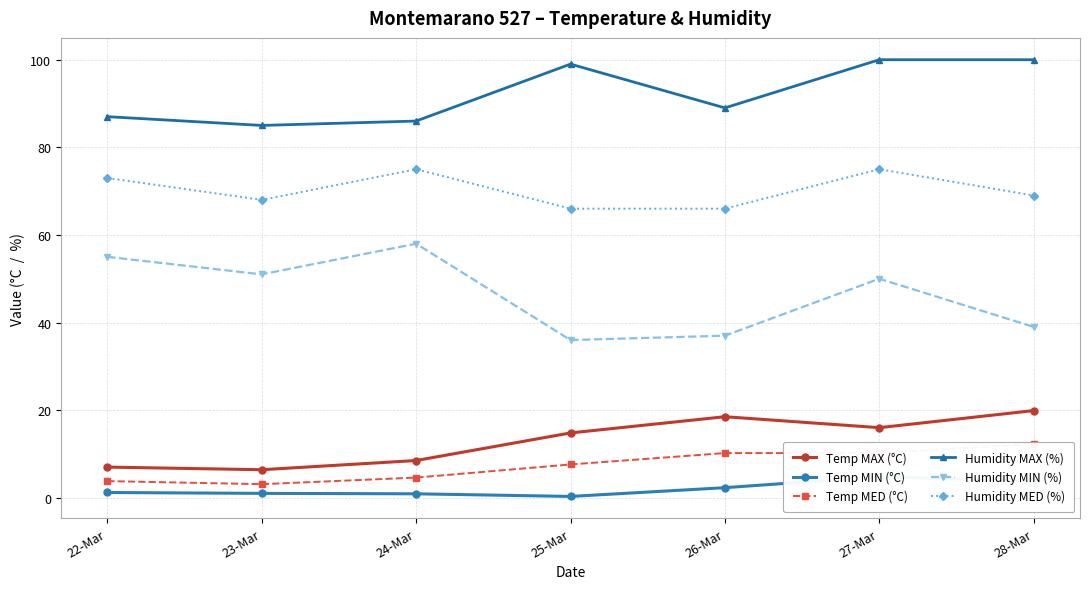

What position from the left is 28-Mar?

7